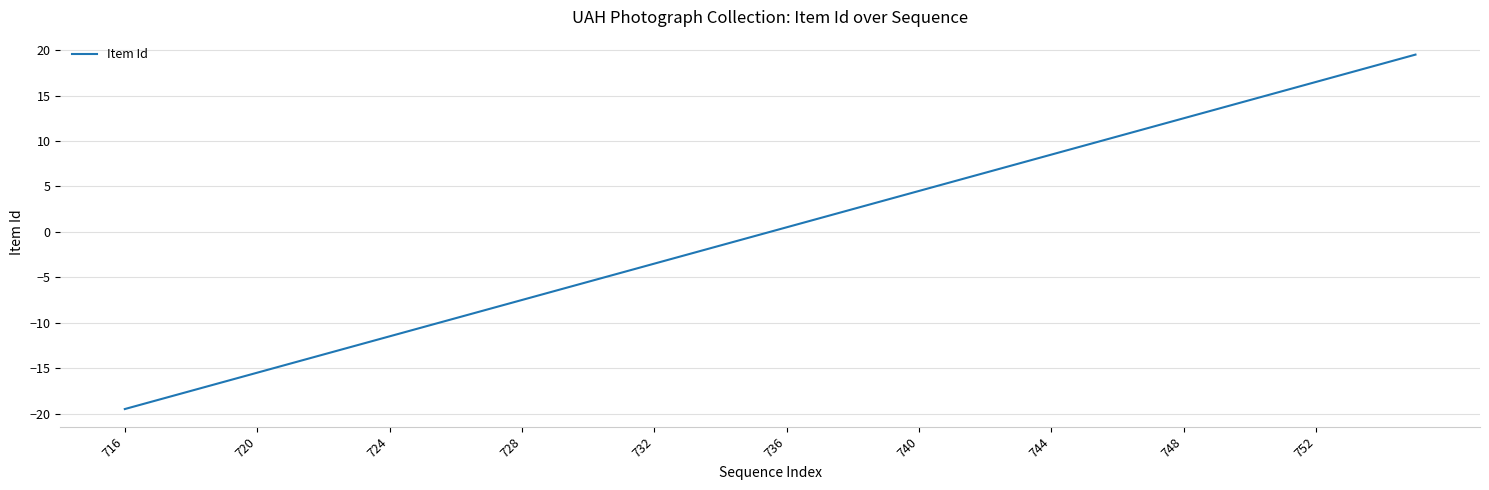

How many negative values are there?

20